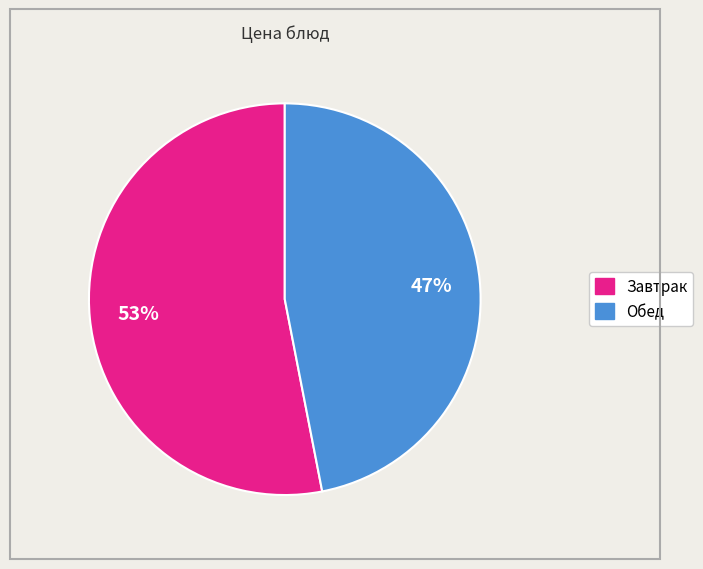

Is there any slice that represents more than half of the pie?

Yes